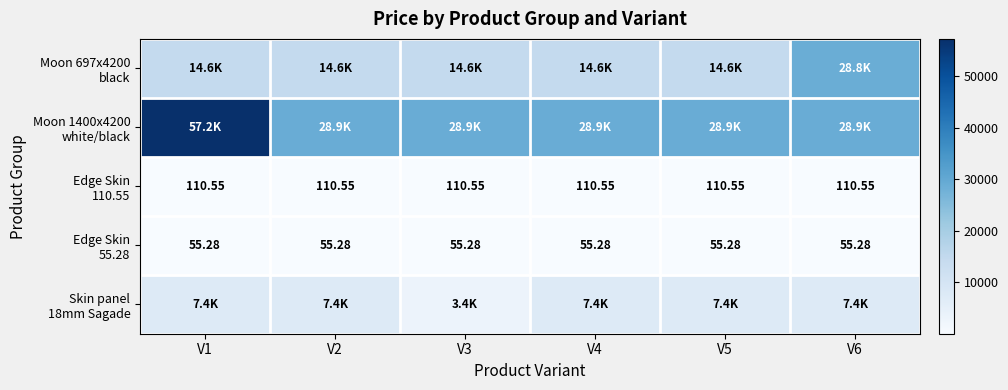

Which has a higher value, V3 or V5?

V3